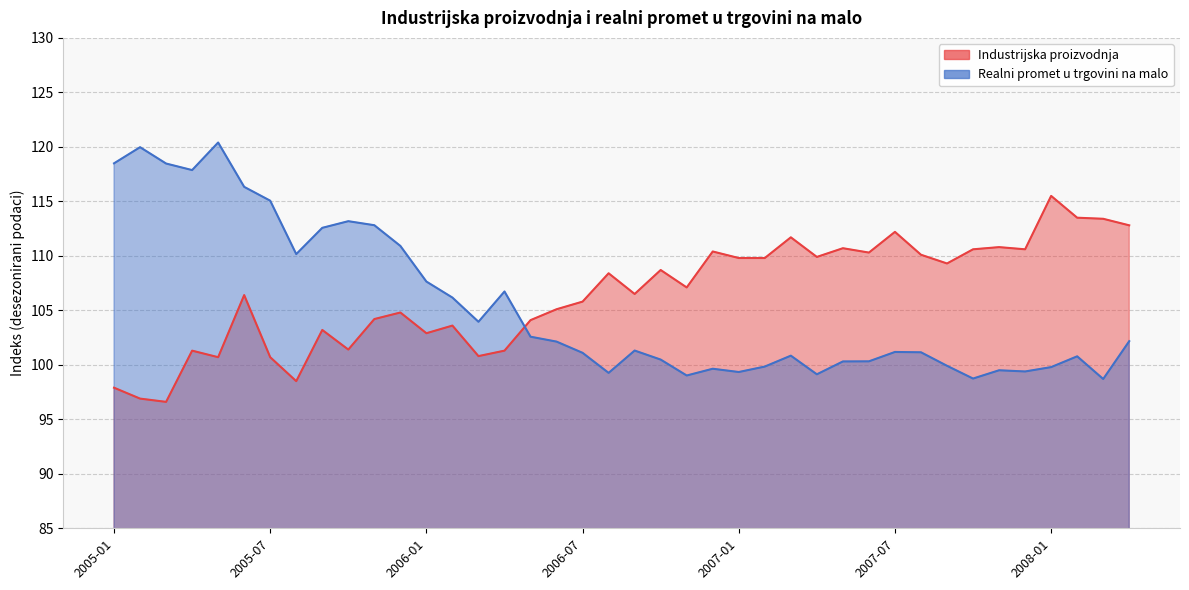

Reading left to right, what are all the values shown in this chart?

Industrijska proizvodnja: 2005-01=97.9	2005-02=96.9	2005-03=96.6	2005-04=101.3	2005-05=100.7	2005-06=106.4	2005-07=100.7	2005-08=98.5	2005-09=103.2	2005-10=101.4	2005-11=104.2	2005-12=104.8	2006-01=102.9	2006-02=103.6	2006-03=100.8	2006-04=101.3	2006-05=104.1	2006-06=105.1	2006-07=105.8	2006-08=108.4	2006-09=106.5	2006-10=108.7	2006-11=107.1	2006-12=110.4	2007-01=109.8	2007-02=109.8	2007-03=111.7	2007-04=109.9	2007-05=110.7	2007-06=110.3	2007-07=112.2	2007-08=110.1	2007-09=109.3	2007-10=110.6	2007-11=110.8	2007-12=110.6	2008-01=115.5	2008-02=113.5	2008-03=113.4	2008-04=112.8
Realni promet u trgovini na malo: 2005-01=118.5	2005-02=120.0	2005-03=118.5	2005-04=117.9	2005-05=120.4	2005-06=116.3	2005-07=115.1	2005-08=110.2	2005-09=112.6	2005-10=113.2	2005-11=112.8	2005-12=110.9	2006-01=107.6	2006-02=106.2	2006-03=104.0	2006-04=106.7	2006-05=102.6	2006-06=102.1	2006-07=101.1	2006-08=99.3	2006-09=101.3	2006-10=100.5	2006-11=99.0	2006-12=99.6	2007-01=99.3	2007-02=99.8	2007-03=100.8	2007-04=99.1	2007-05=100.3	2007-06=100.3	2007-07=101.2	2007-08=101.2	2007-09=99.9	2007-10=98.7	2007-11=99.5	2007-12=99.4	2008-01=99.8	2008-02=100.8	2008-03=98.7	2008-04=102.2